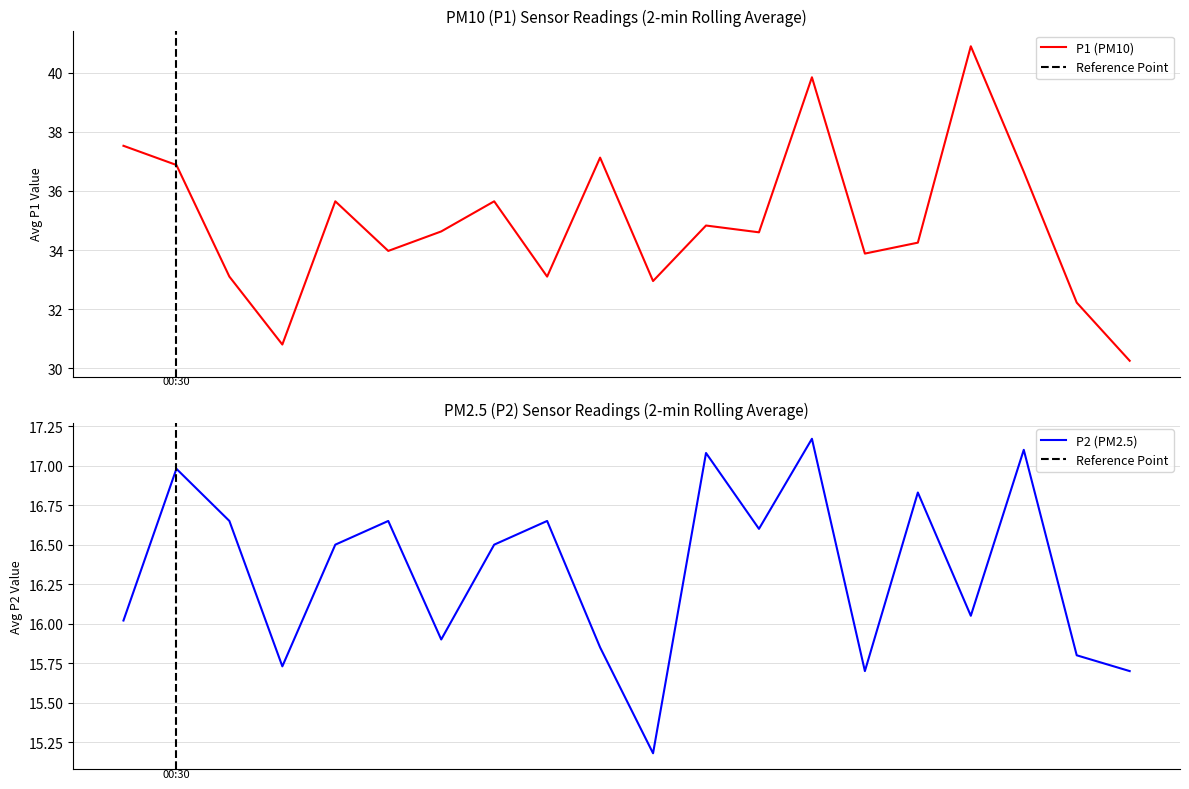

How many distinct data groups are displayed?

2